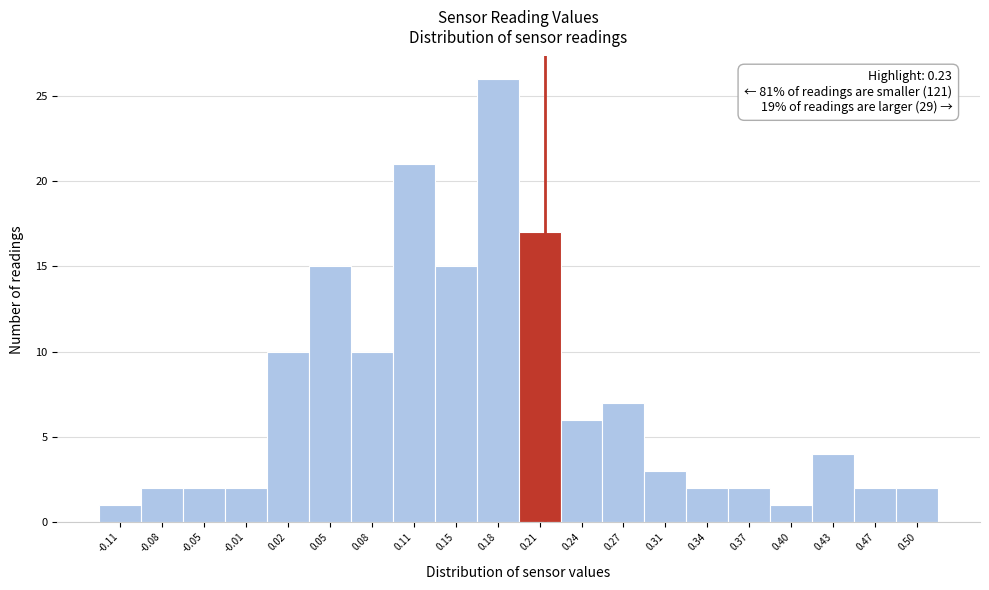

Reading right to left, transcribe all the data shown in this chart.

2	2	4	1	2	2	3	7	6	17	26	15	21	10	15	10	2	2	2	1